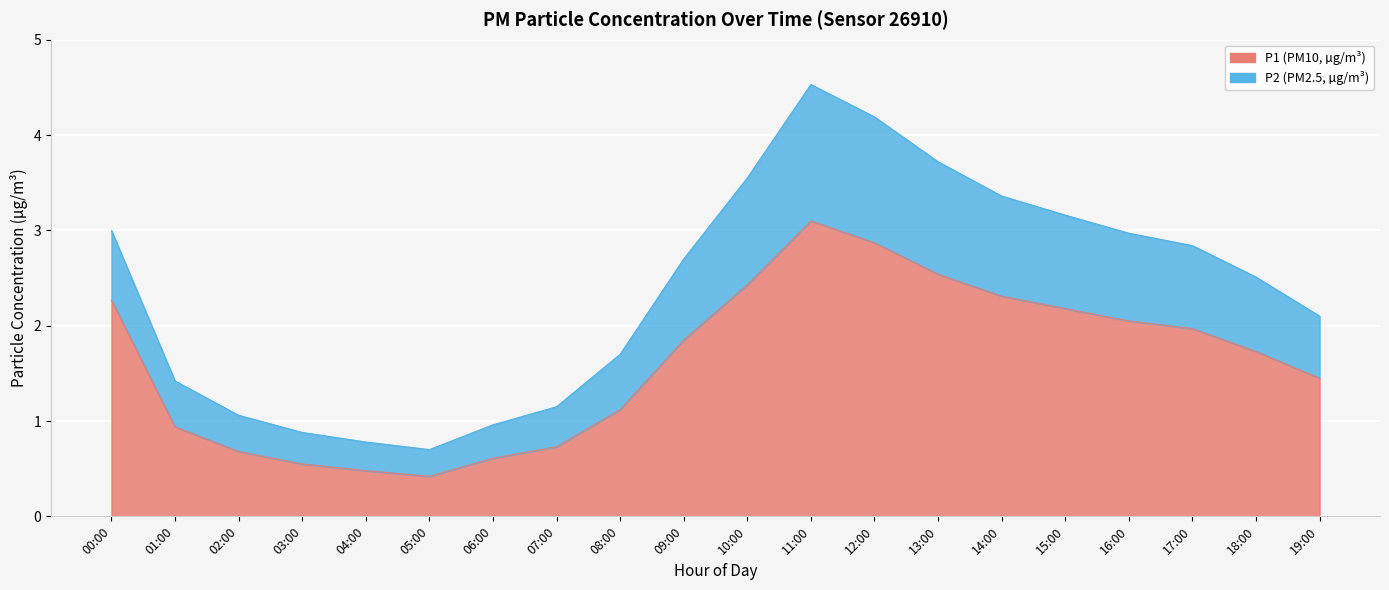

What is the sum of all P1 values?

32.3